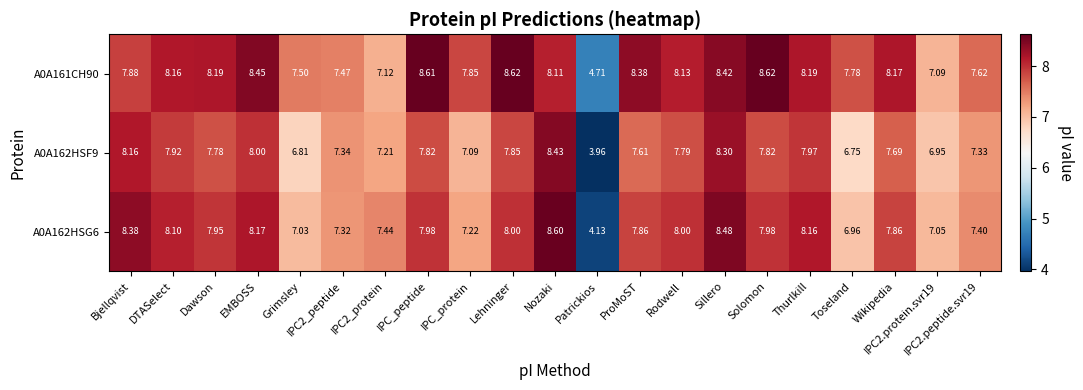

Which category has the highest value in the A0A162HSG6 series?

Nozaki